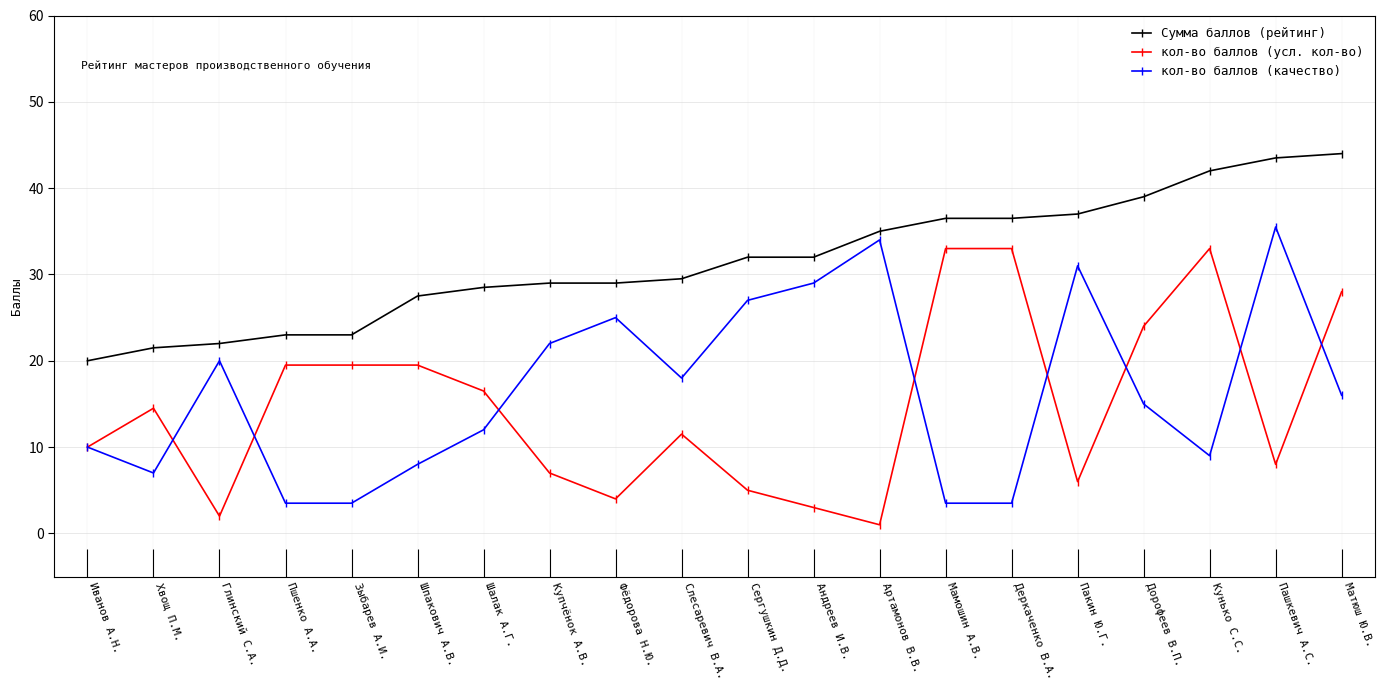

True or false: Сумма баллов (рейтинг) and кол-во баллов (качество) cross at least once.

False